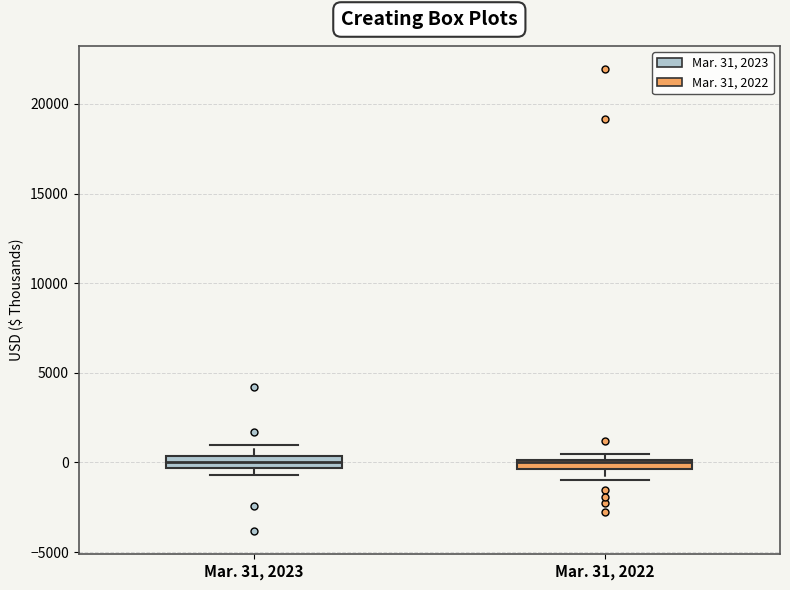

Where is the upper edge of the box for Mar. 31, 2022 on the y-axis? The values are not printed on the chart, so give them approximately, as read against the axis.

0